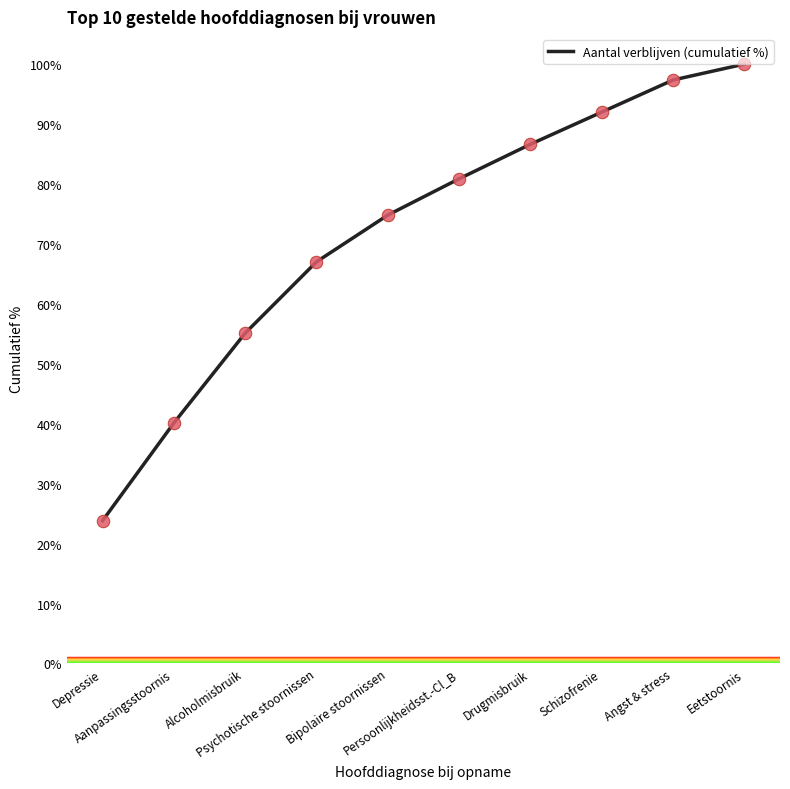

What is the change in value from Alcoholmisbruik to Schizofrenie?

+36.9